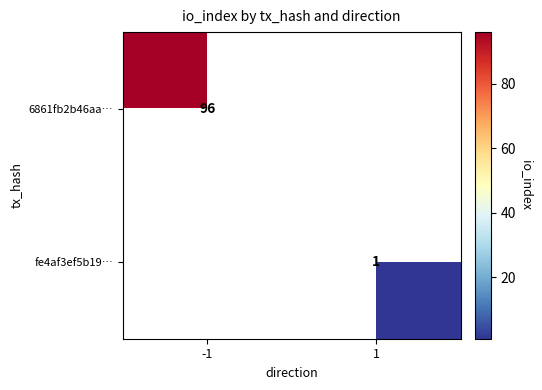

The 6861fb2b46aa… series shows 140 at -1. True or false?

False